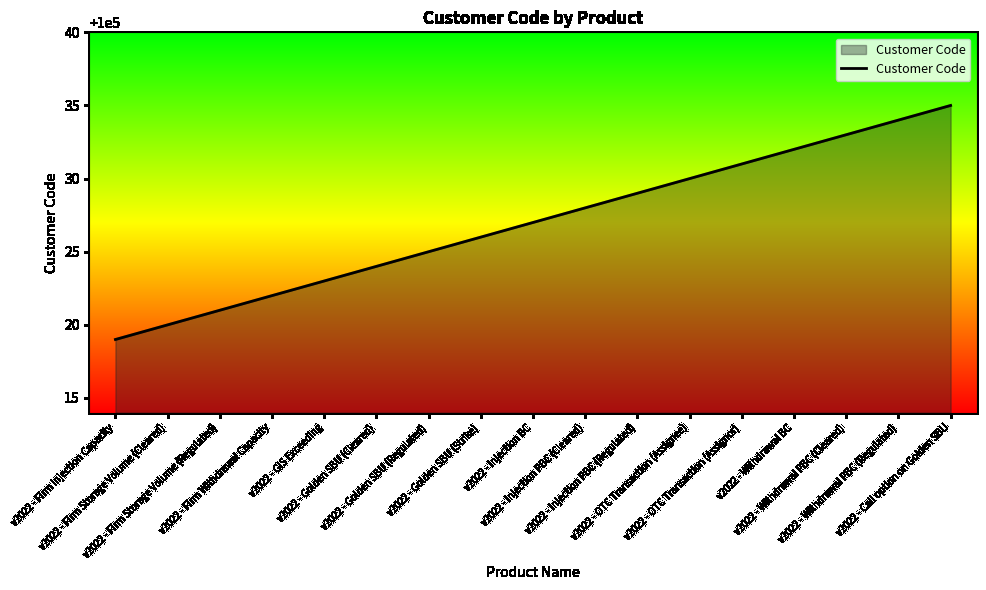

Rank the categories by value from lowest to highest.

v2022 - Firm Injection Capacity, v2022 - Firm Storage Volume (Cleared), v2022 - Firm Storage Volume (Regulated), v2022 - Firm Withdrawal Capacity, v2022 - GIS Exceeding, v2022 - Golden SBU (Cleared), v2022 - Golden SBU (Regulated), v2022 - Golden SBU (Strike), v2022 - Injection BC, v2022 - Injection PBC (Cleared), v2022 - Injection PBC (Regulated), v2022 - OTC Transaction (Assignee), v2022 - OTC Transaction (Assignor), v2022 - Withdrawal BC, v2022 - Withdrawal PBC (Cleared), v2022 - Withdrawal PBC (Regulated), v2022 - Call option on Golden SBU